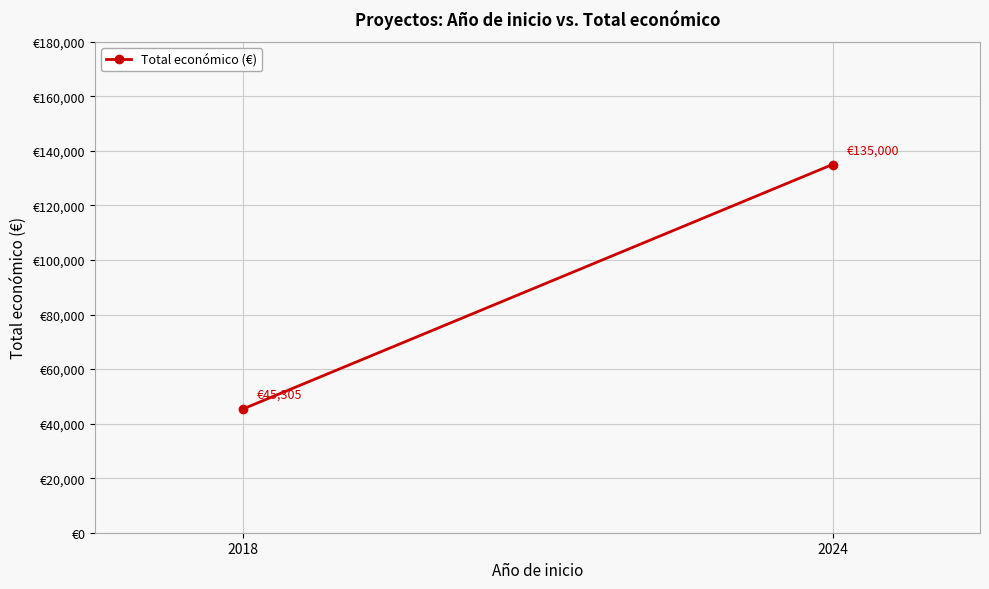

What is the value of the 1st point from the left?

45305